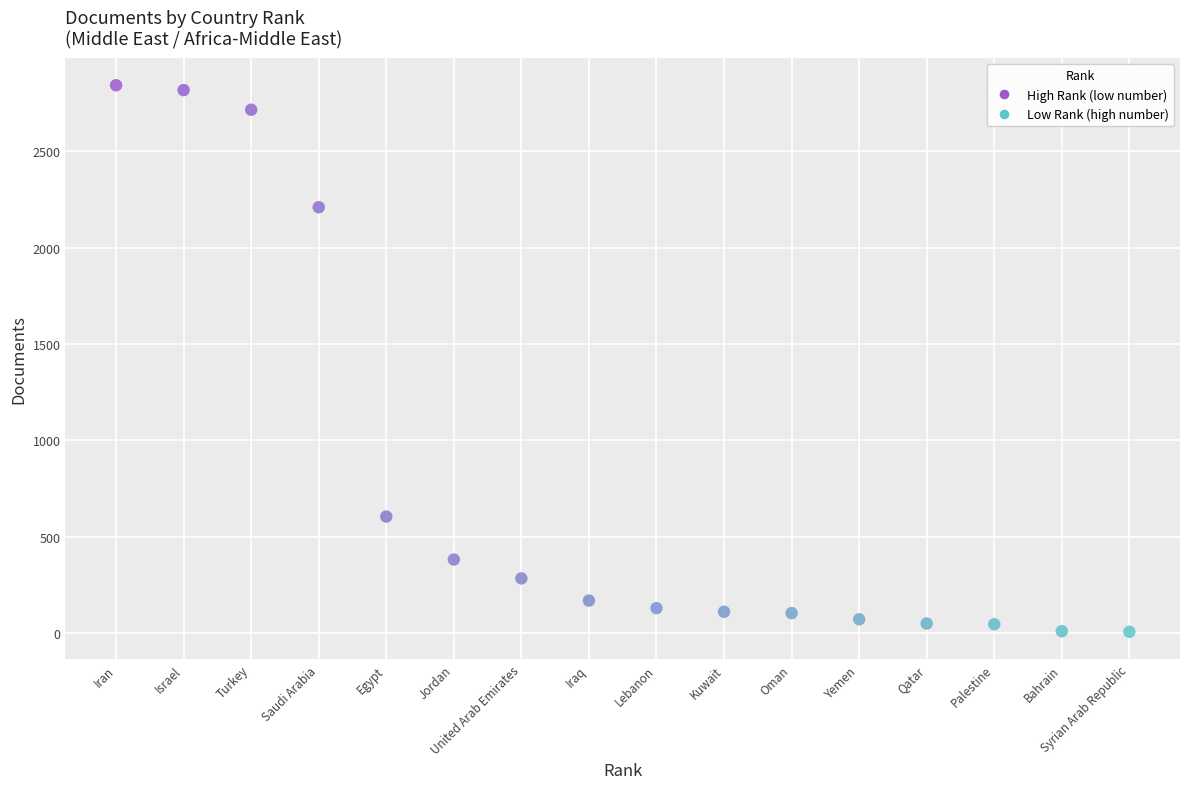

What Y value in the scatter plot is closest to 1425?

2210